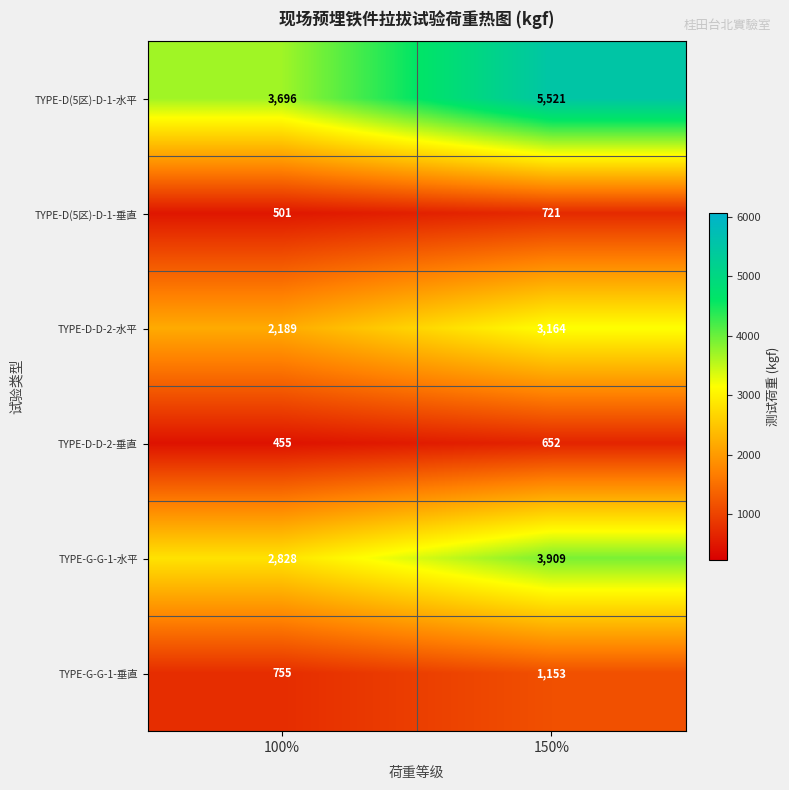

What is the smallest value displayed?

455